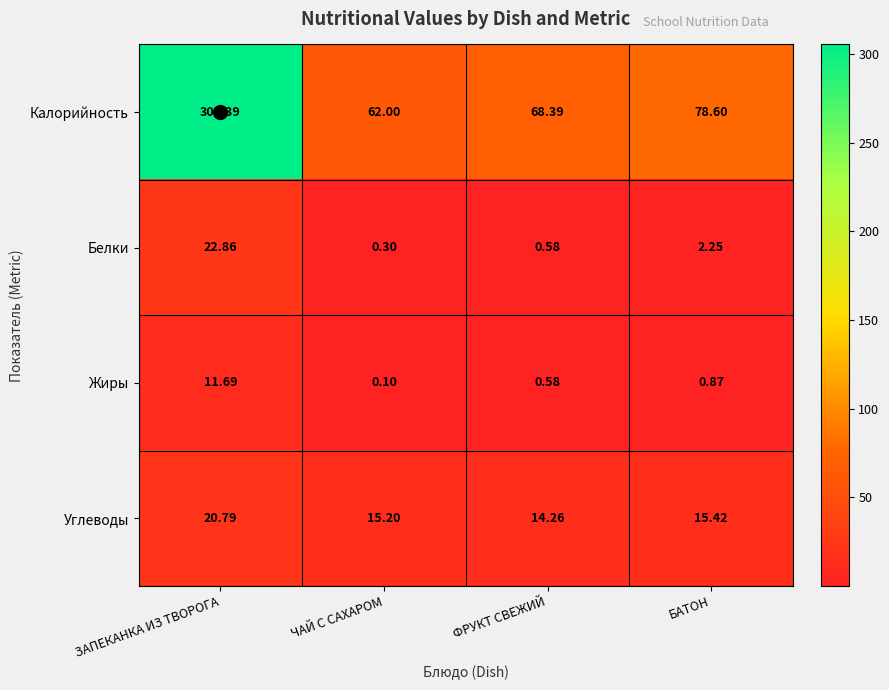

Which category has the lowest value in the Углеводы series?

ФРУКТ СВЕЖИЙ